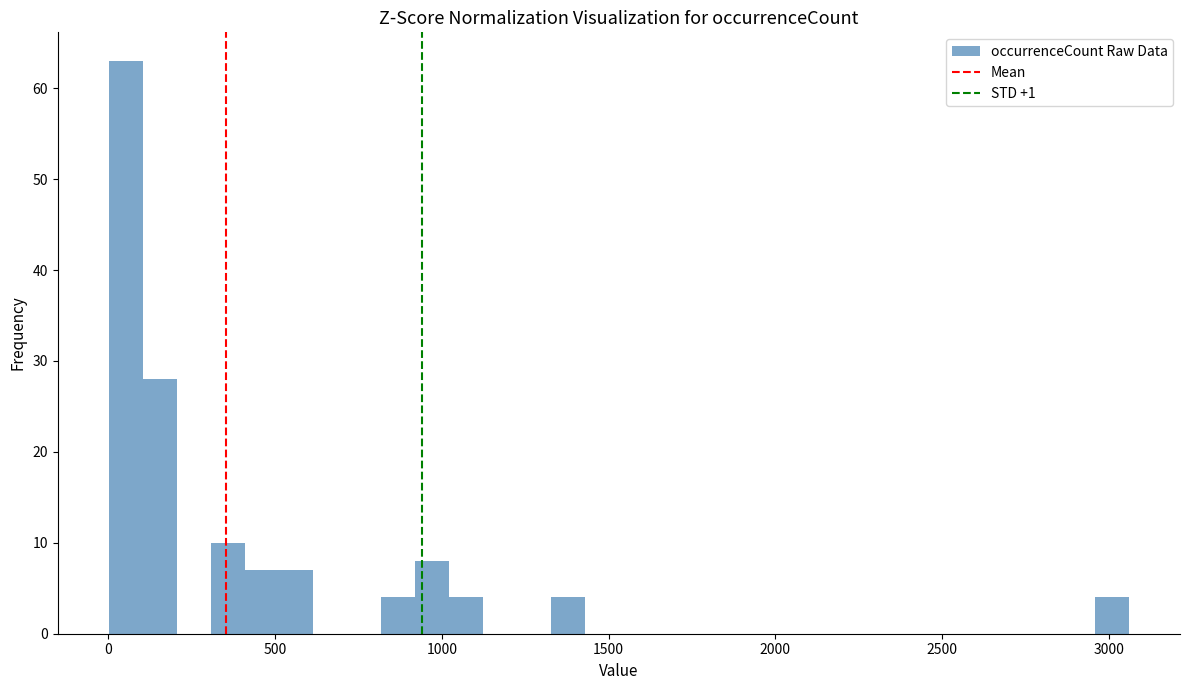

Around what value on the x-axis is the tallest bar? Give the approximate position of its centre, as read against the axis.

50